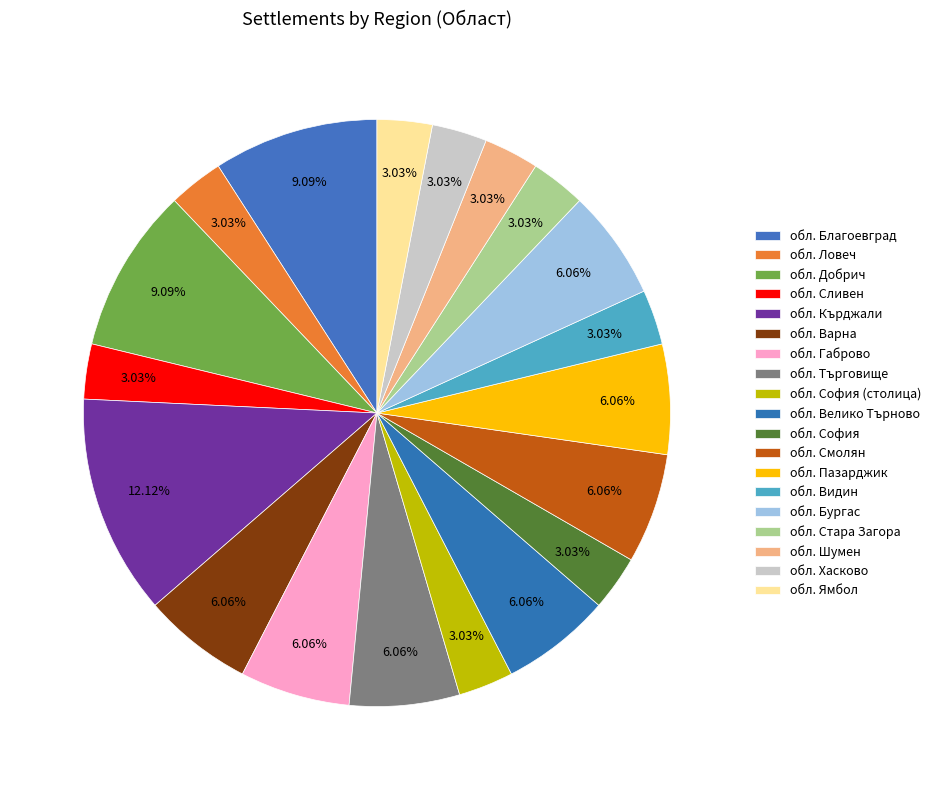

What percentage do обл. Ловеч and обл. София together represent?

6.1%